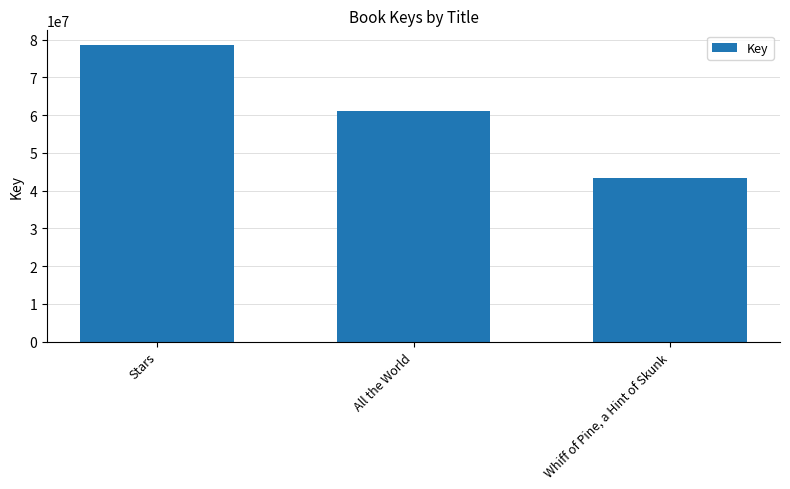

What is the difference between the values at Stars and Whiff of Pine, a Hint of Skunk?

35314500